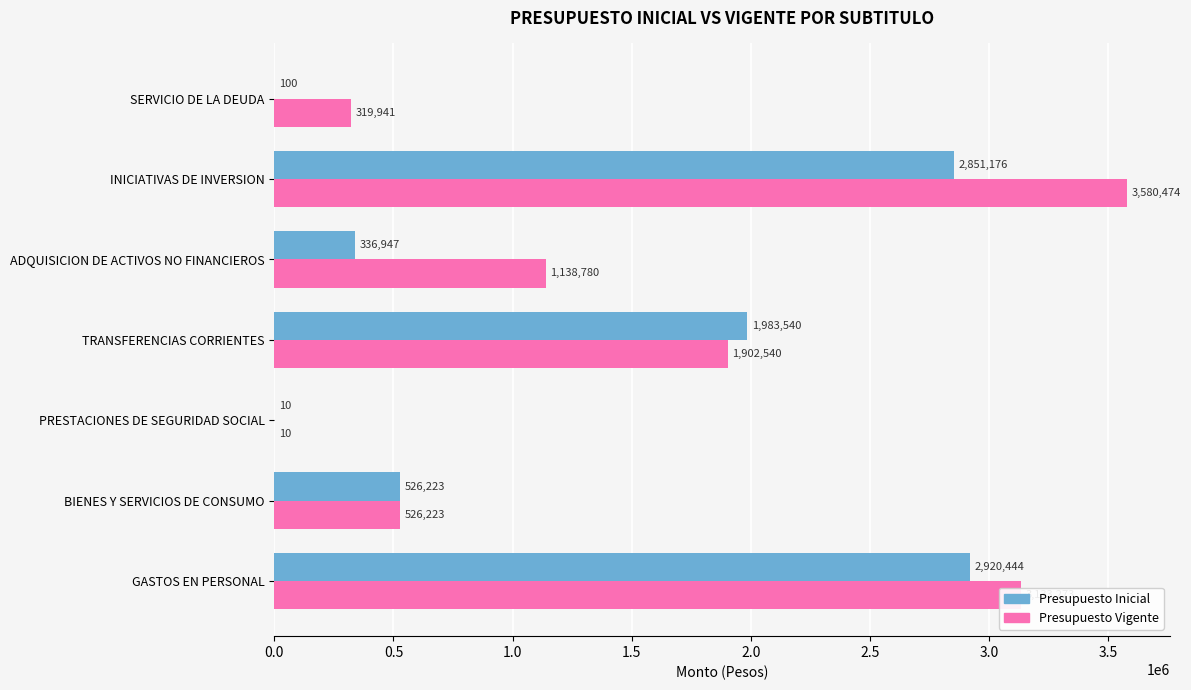

At which label is Presupuesto Inicial closest to 1460227?

TRANSFERENCIAS CORRIENTES